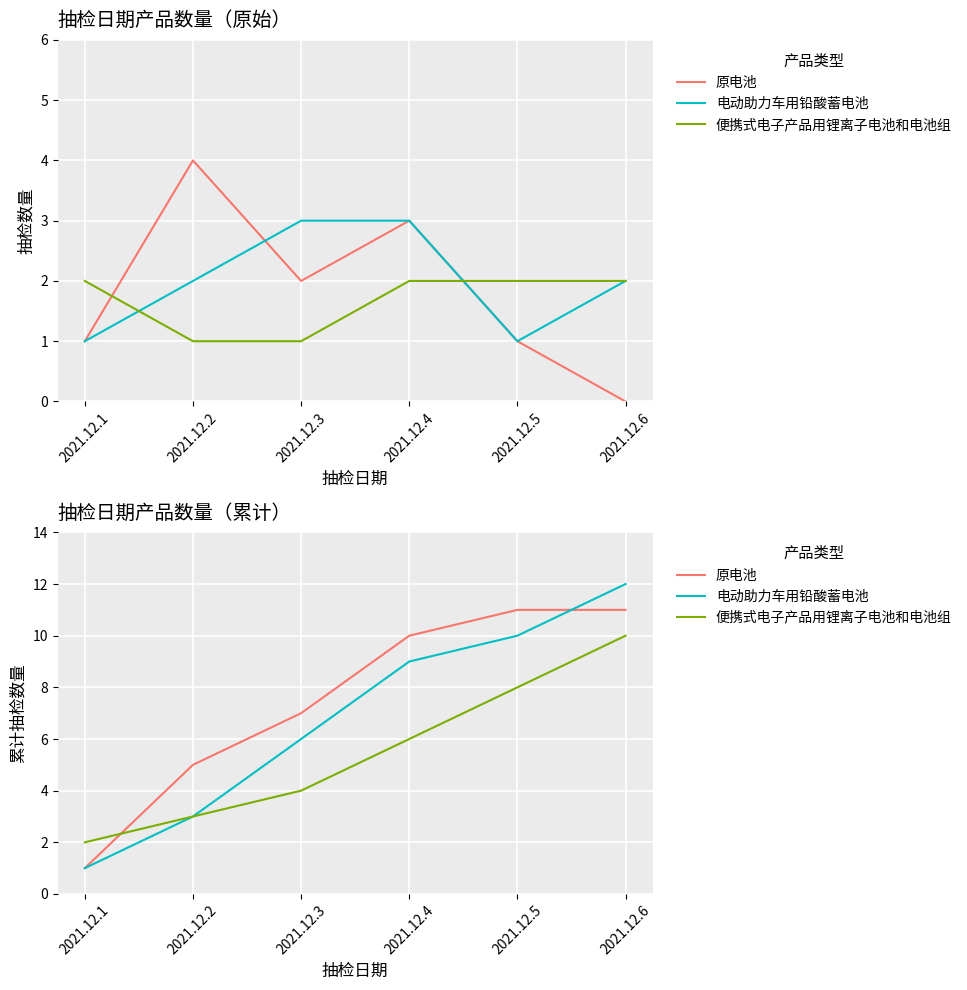

What is the spread (max minus min) of values at 2021.12.3?

3